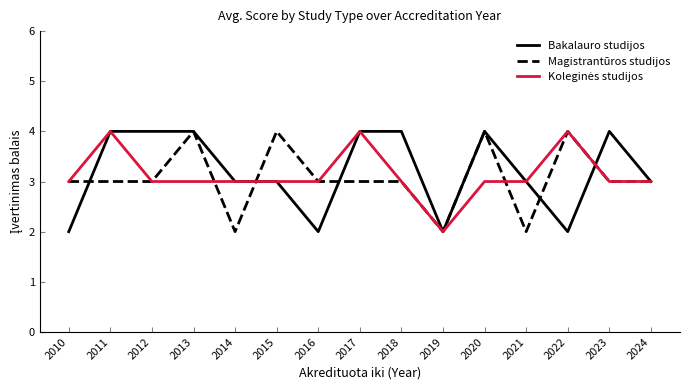

What is the greatest value displayed?

4